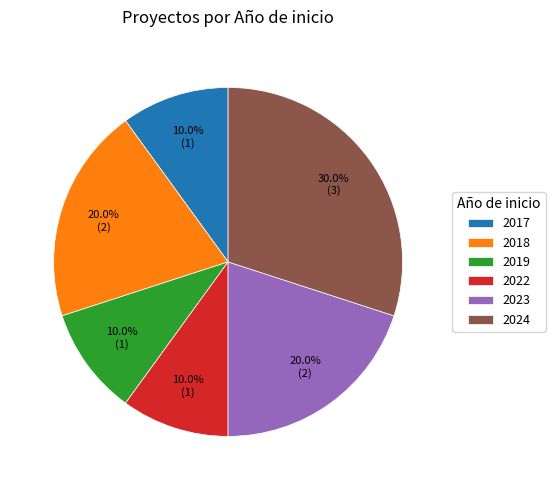

Which has a higher value, 2024 or 2019?

2024